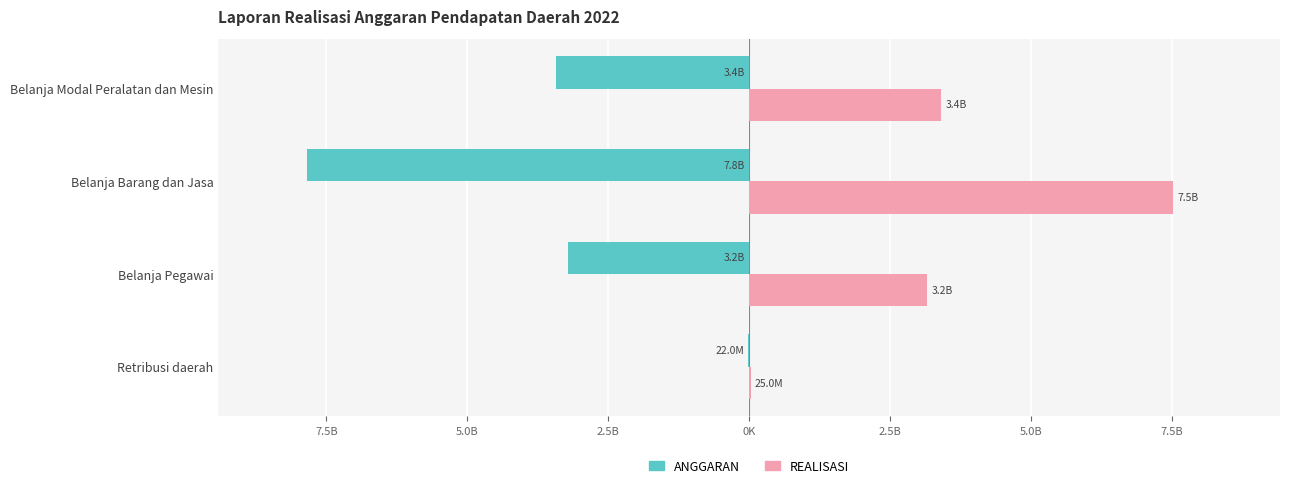

List the series in order of their peak value, highest first.

REALISASI, ANGGARAN